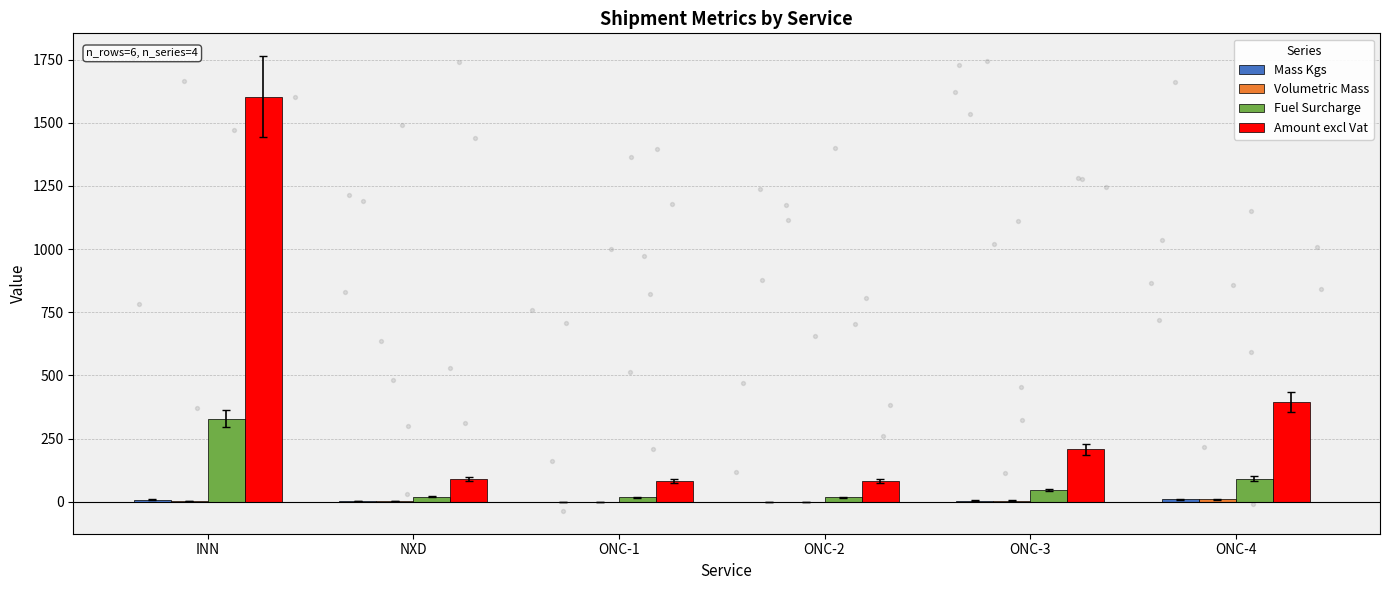

Which series contains the highest Y value?

Amount excl Vat